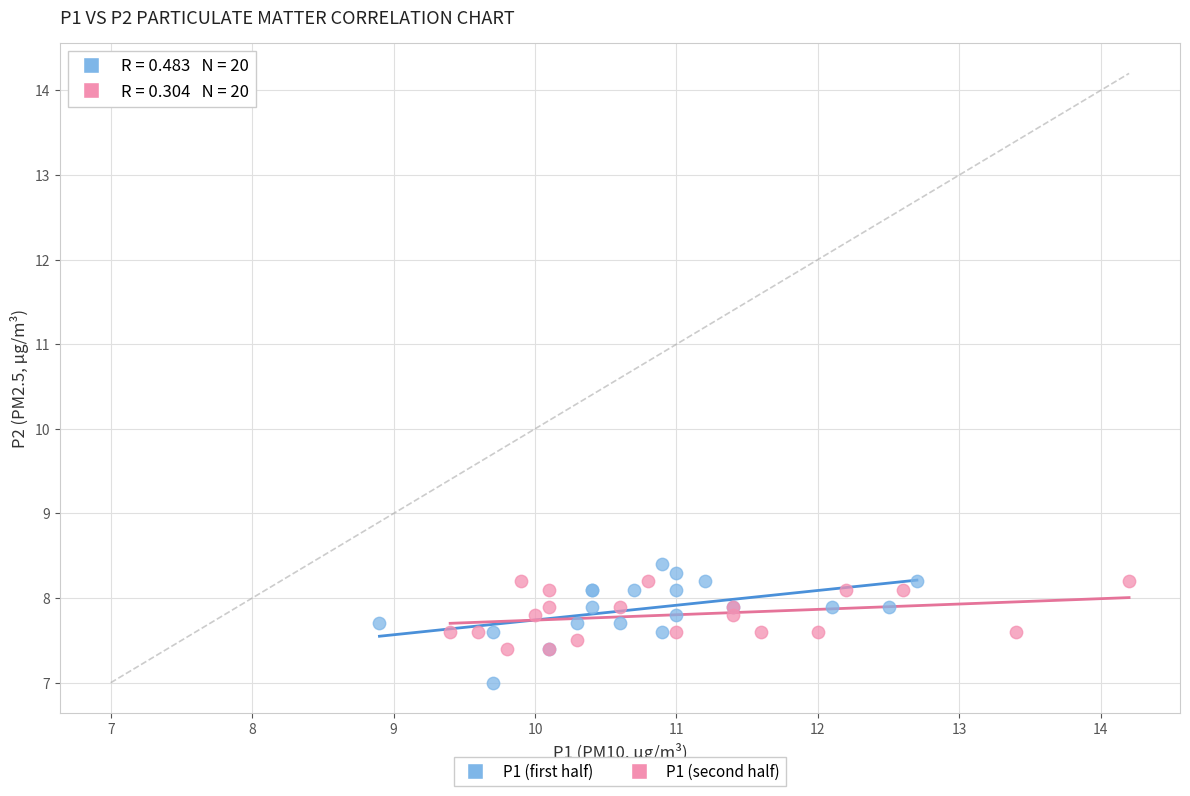

Which series has the largest Y range (max minus min)?

P1 (first half)